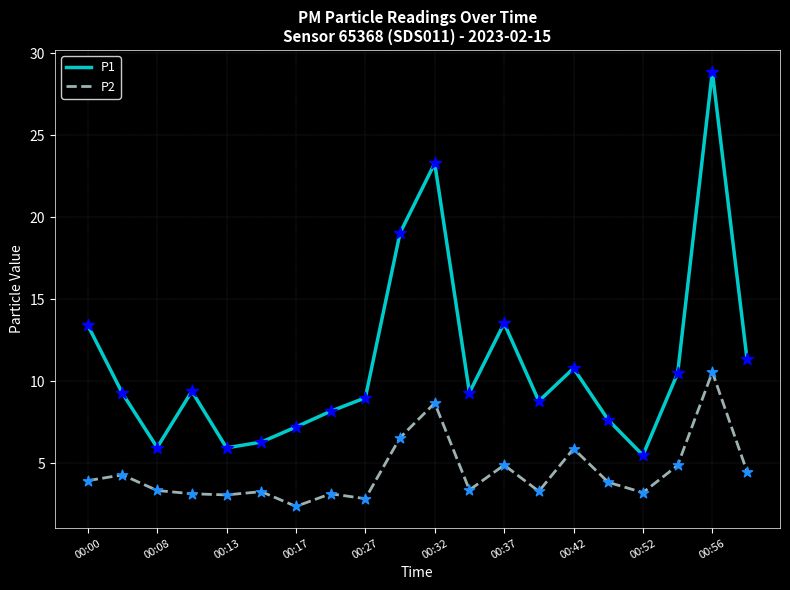

Which series has the largest total across all categories?

P1